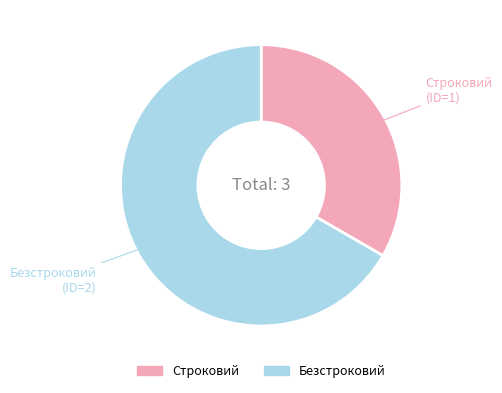

Approximately how many times larger is the value at Строковий compared to Безстроковий?

0.5